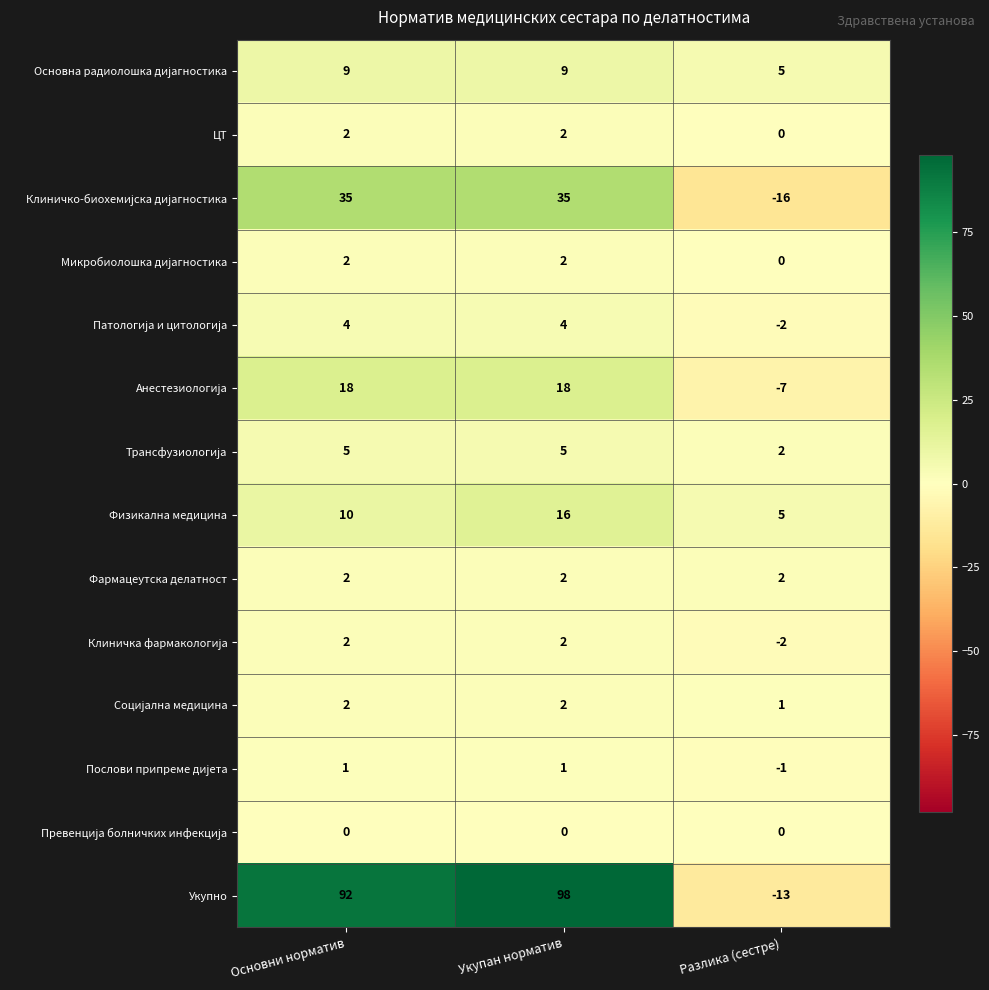

At which category is the sum across all series the highest?

Укупан норматив